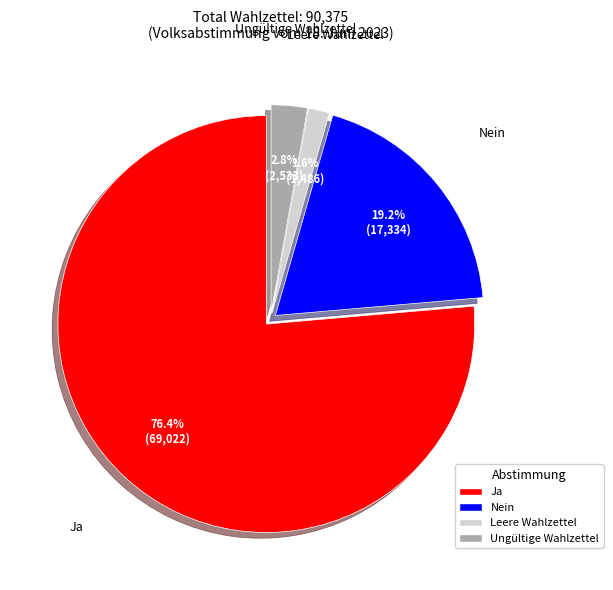

To the nearest percent, what is the combined percentage of Ungültige Wahlzettel and Ja?

79%